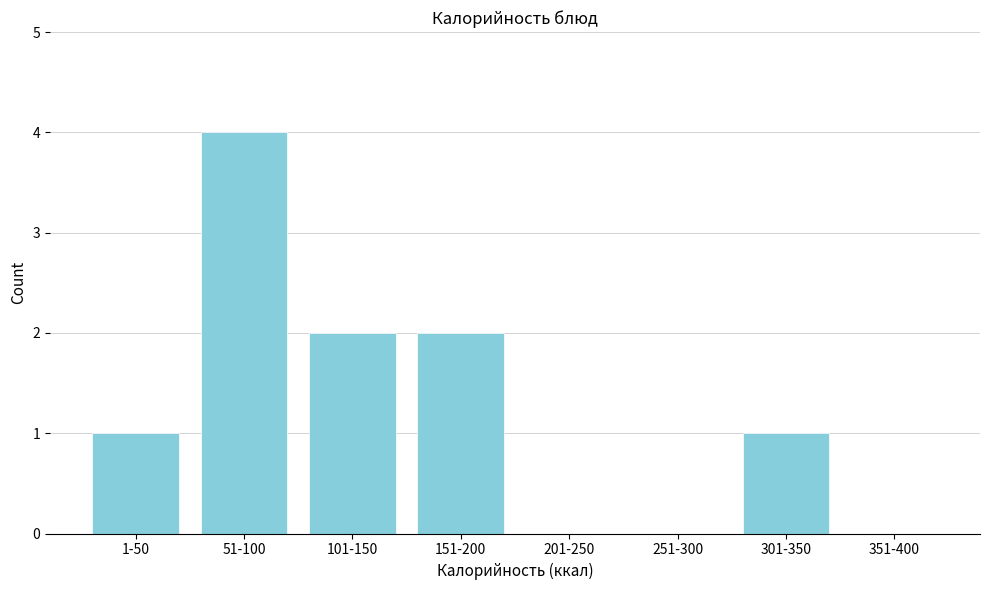

Reading left to right, what are all the values shown in this chart?

1-50=1	51-100=4	101-150=2	151-200=2	201-250=0	251-300=0	301-350=1	351-400=0